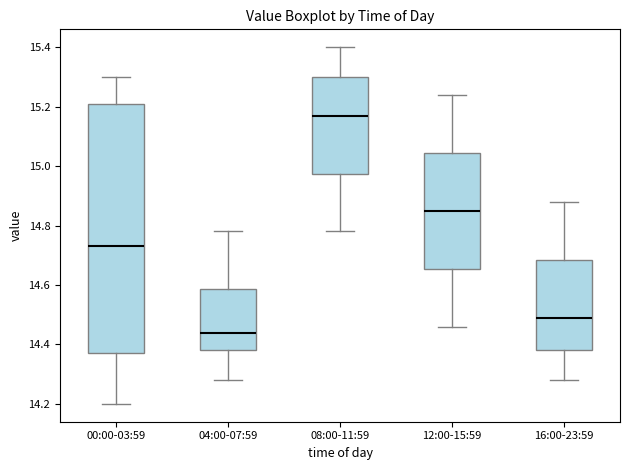

Which box is the tallest, from its lower edge to its upper edge?

00:00-03:59